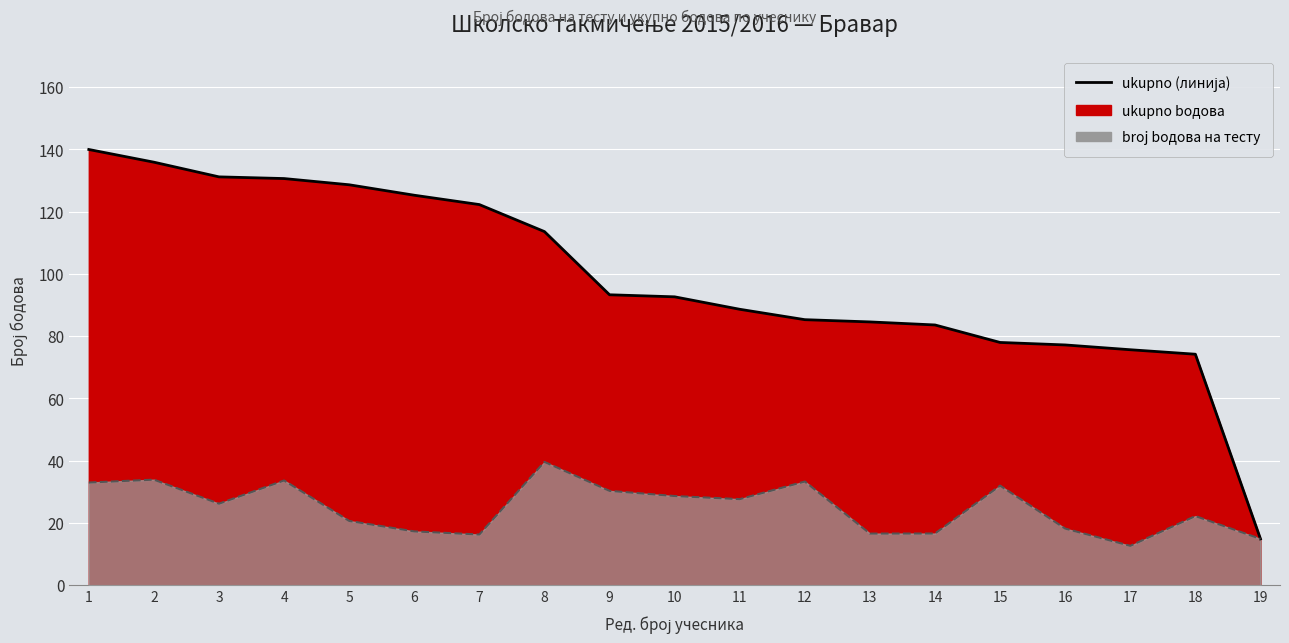

Where is ukupno bодова (линија) nearest to the value 77?

16